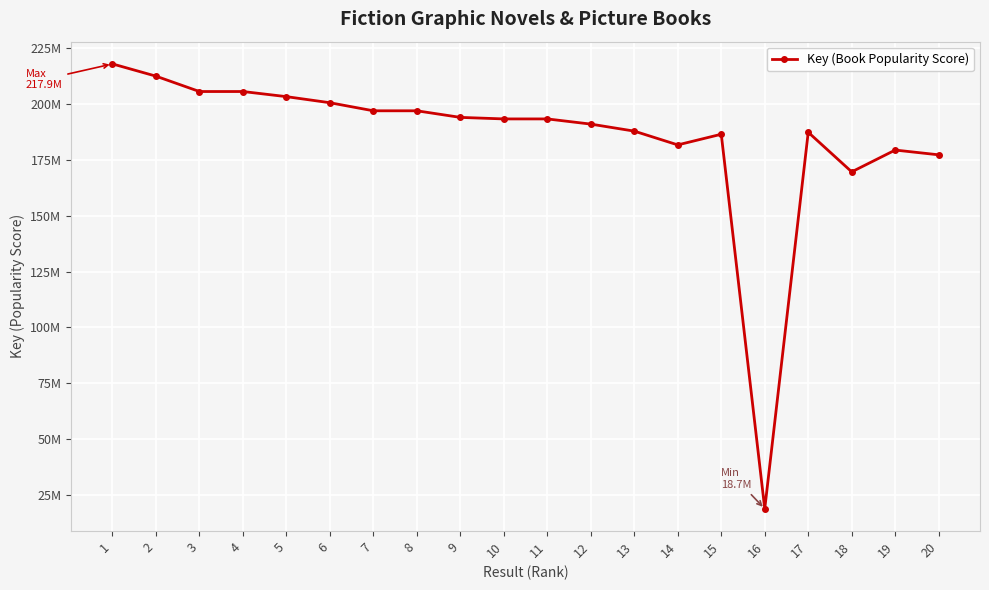

Does the chart have visible grid lines?

Yes